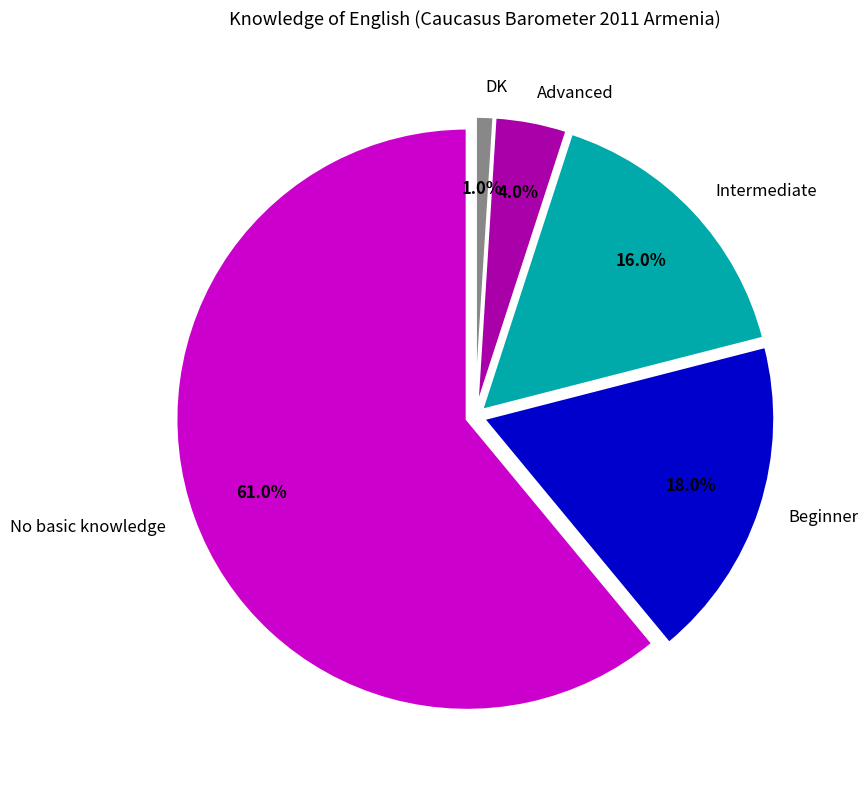

Which slice is the smallest?

DK